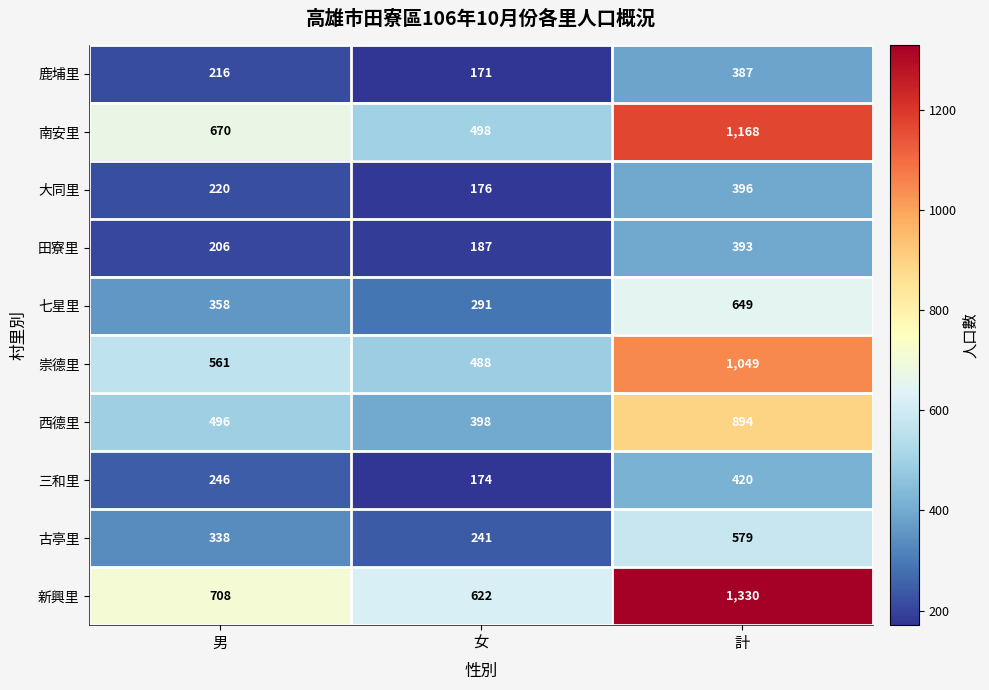

At which category is the sum across all series the highest?

計